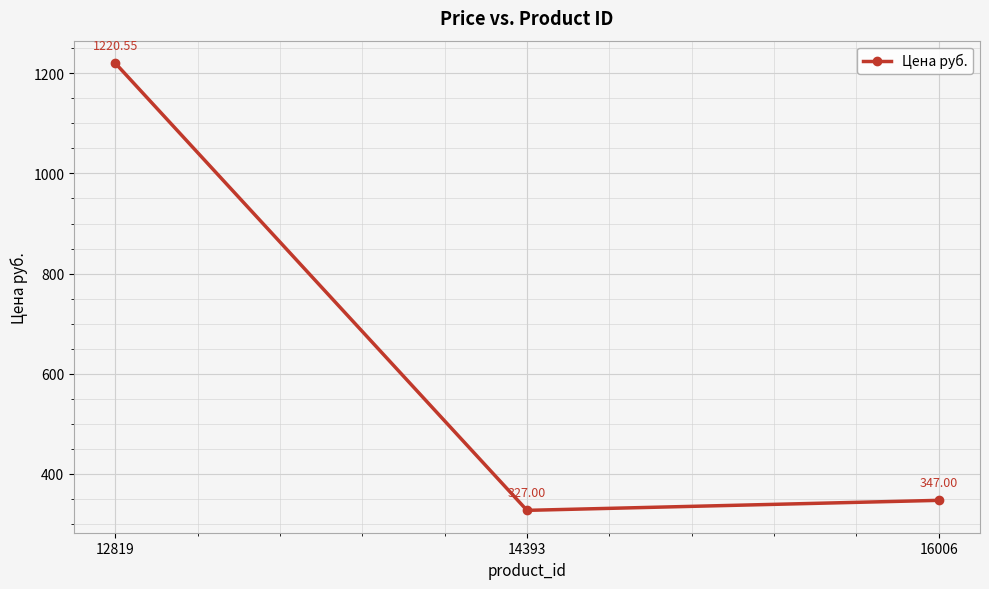

What is the sum of the values at 12819 and 14393?

1547.5